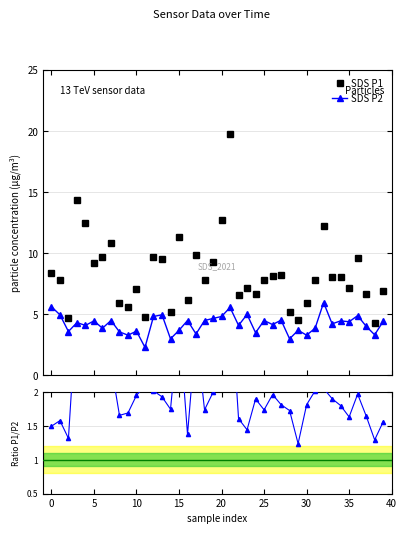

True or false: SDS P2 and SDS P1/P2 cross at least once.

False